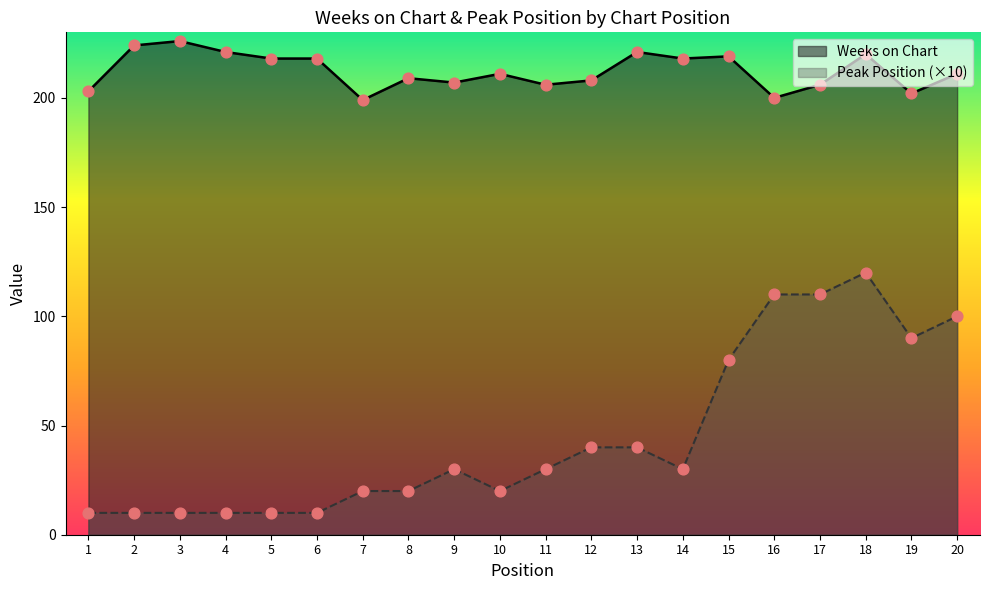

At which category is the sum across all series the highest?

18